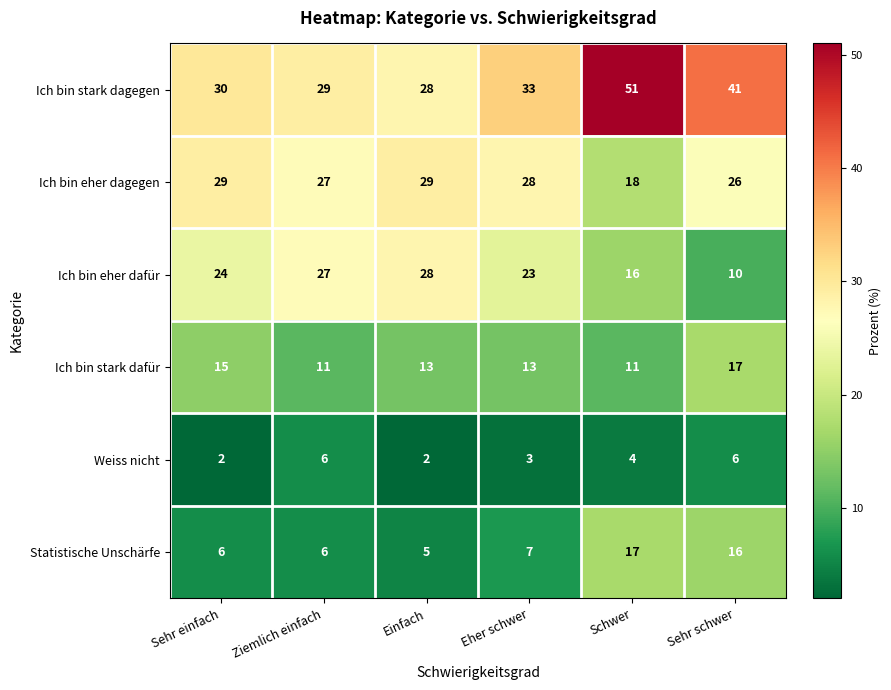

At Sehr einfach, list the series in order from smallest to largest.

Weiss nicht, Statistische Unschärfe, Ich bin stark dafür, Ich bin eher dafür, Ich bin eher dagegen, Ich bin stark dagegen